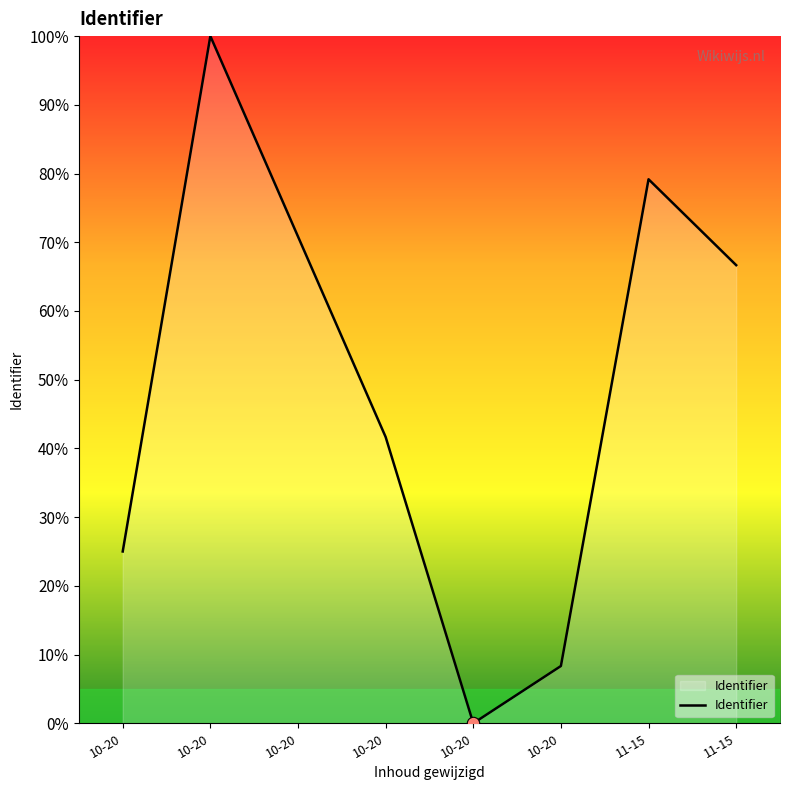

What is the change in value from 10-20 to 11-15?

-20.8